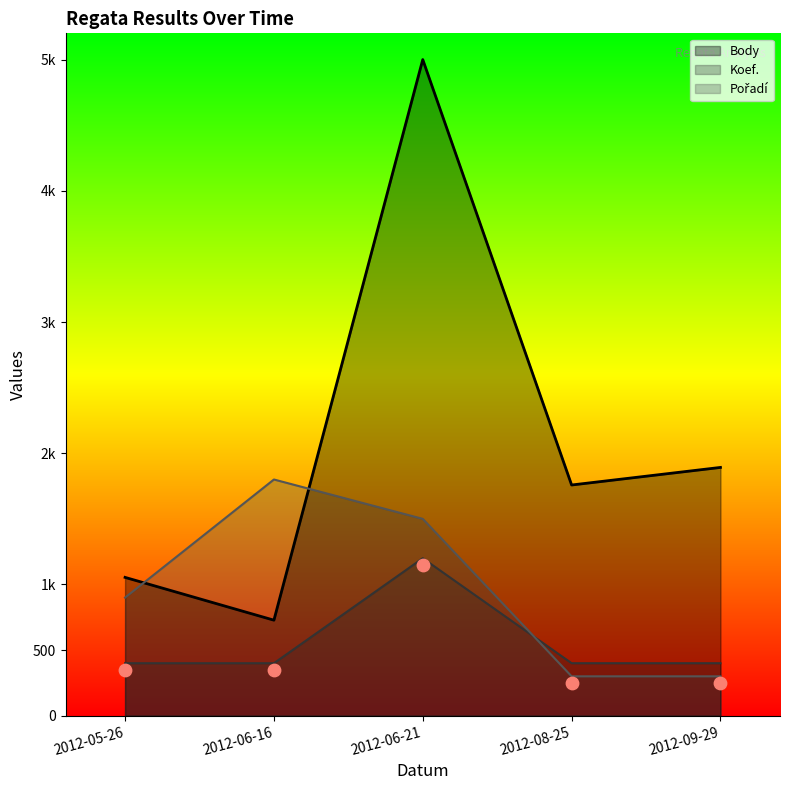

Which series reaches the minimum Y coordinate?

Pořadí